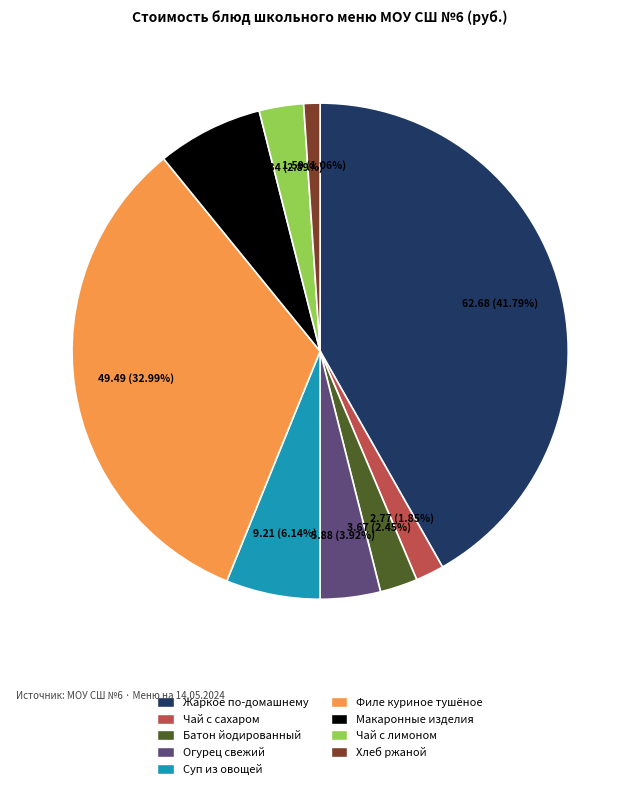

Is there any slice that represents more than half of the pie?

No